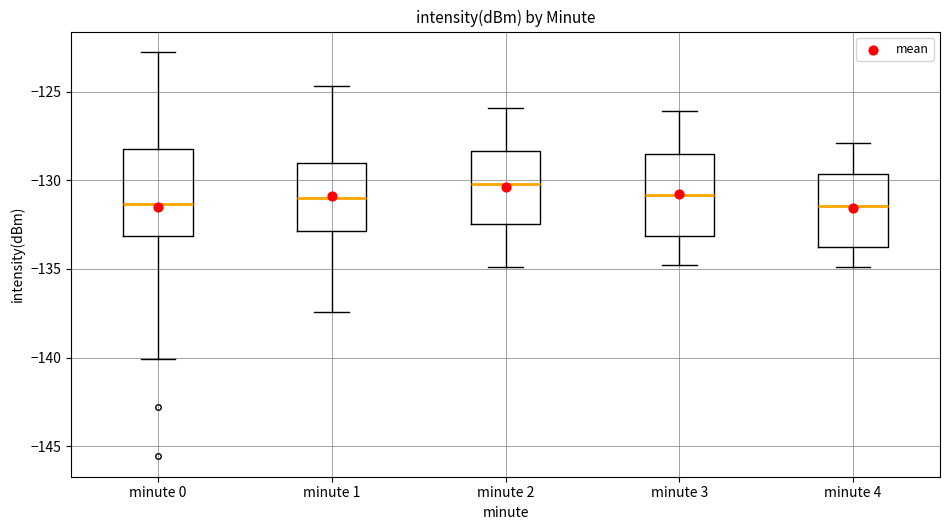

Where is the upper edge of the box for minute 1 on the y-axis? The values are not printed on the chart, so give them approximately, as read against the axis.

-129.0